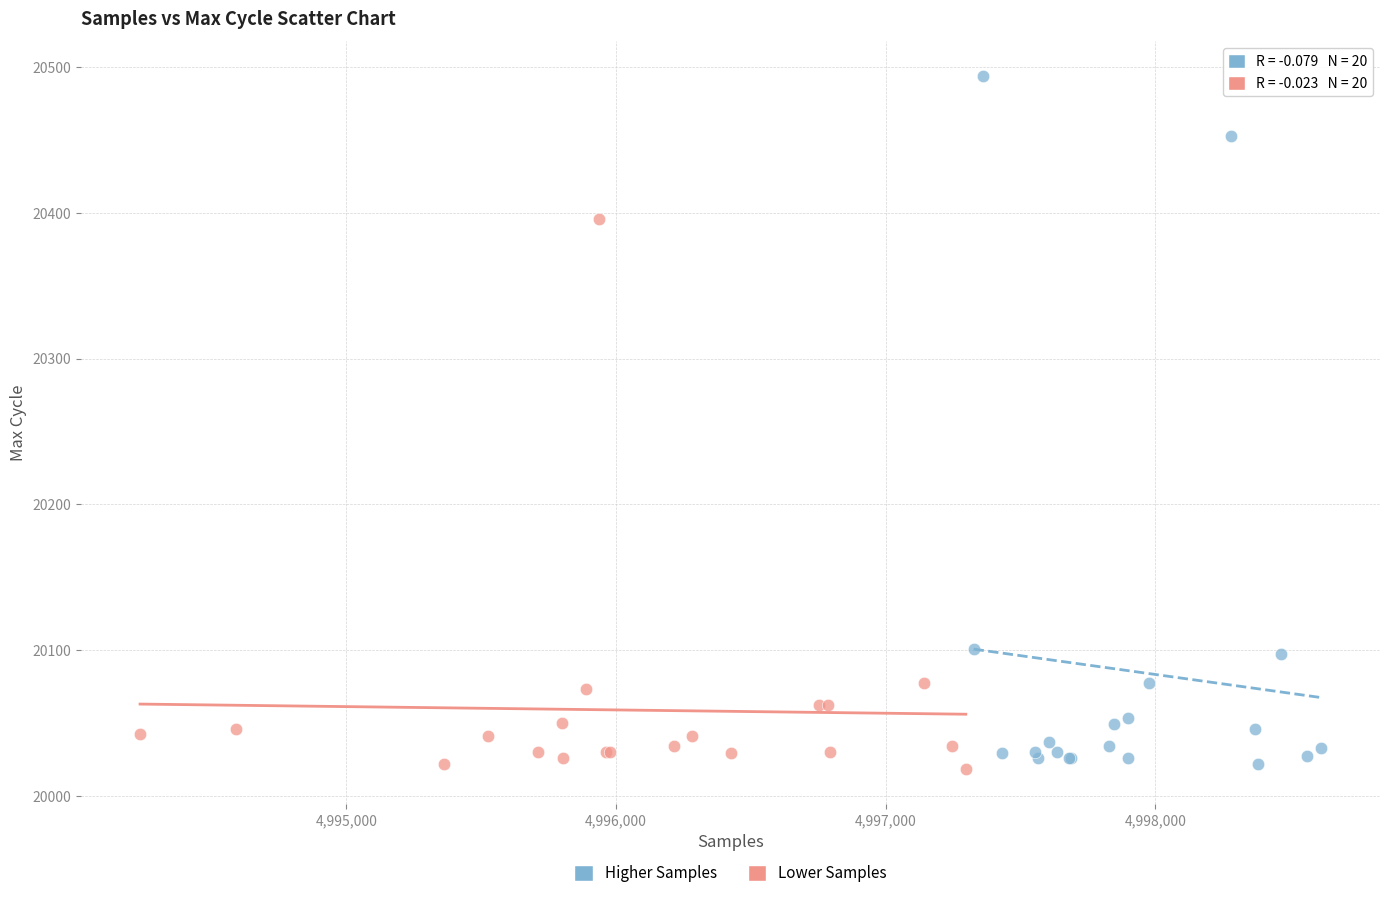

Which series has the largest Y range (max minus min)?

Higher Samples